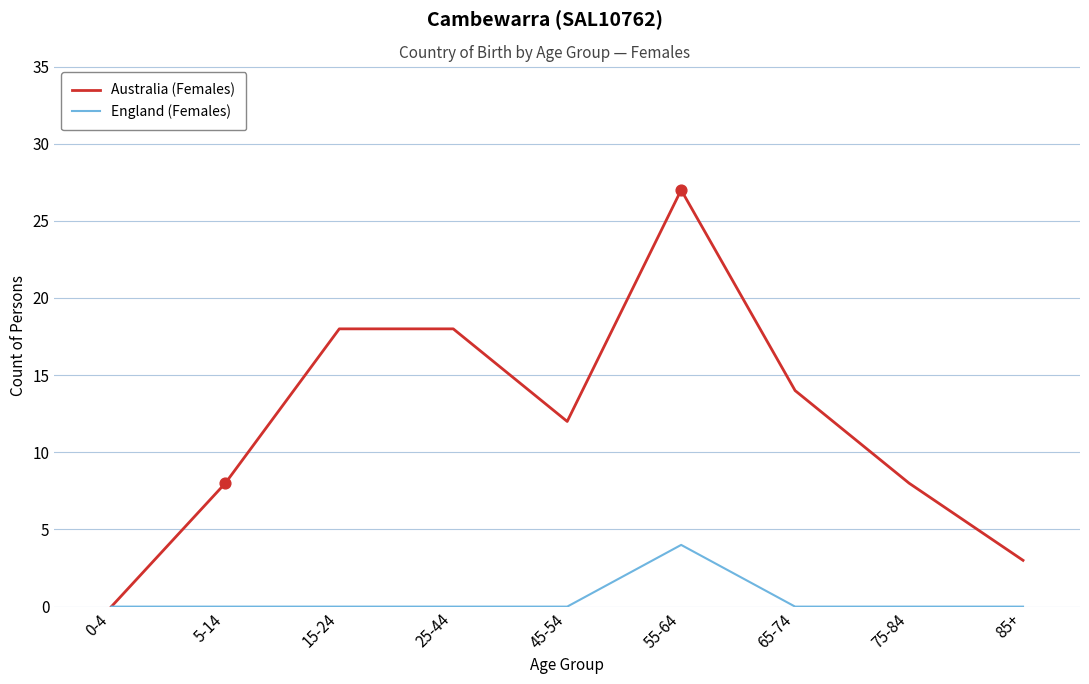

At which category is the sum across all series the highest?

55-64